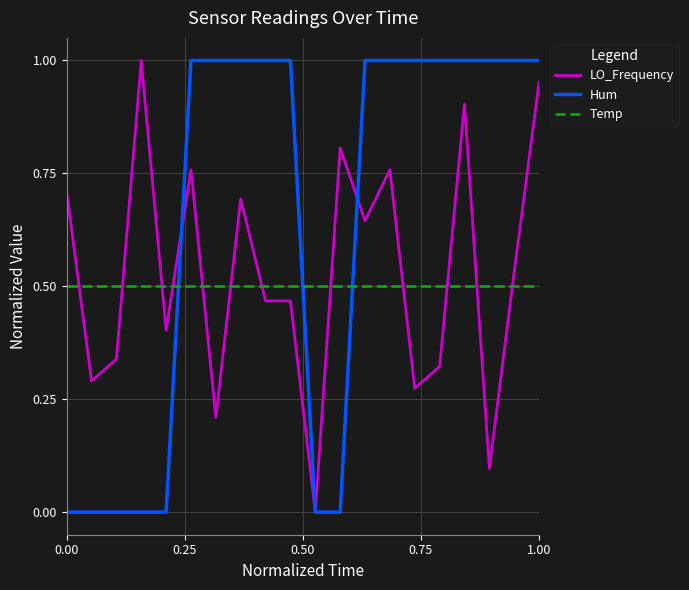

At how many categories does at least one series exceed 0?

20